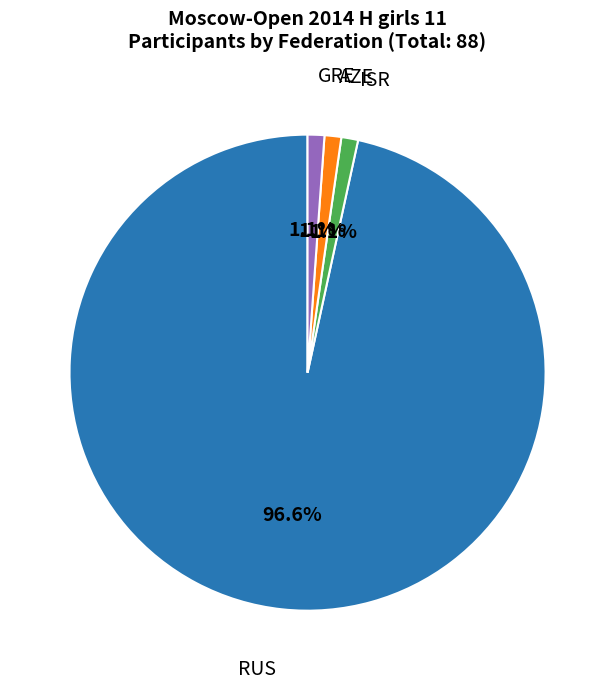

To the nearest percent, what portion does ISR represent?

1%